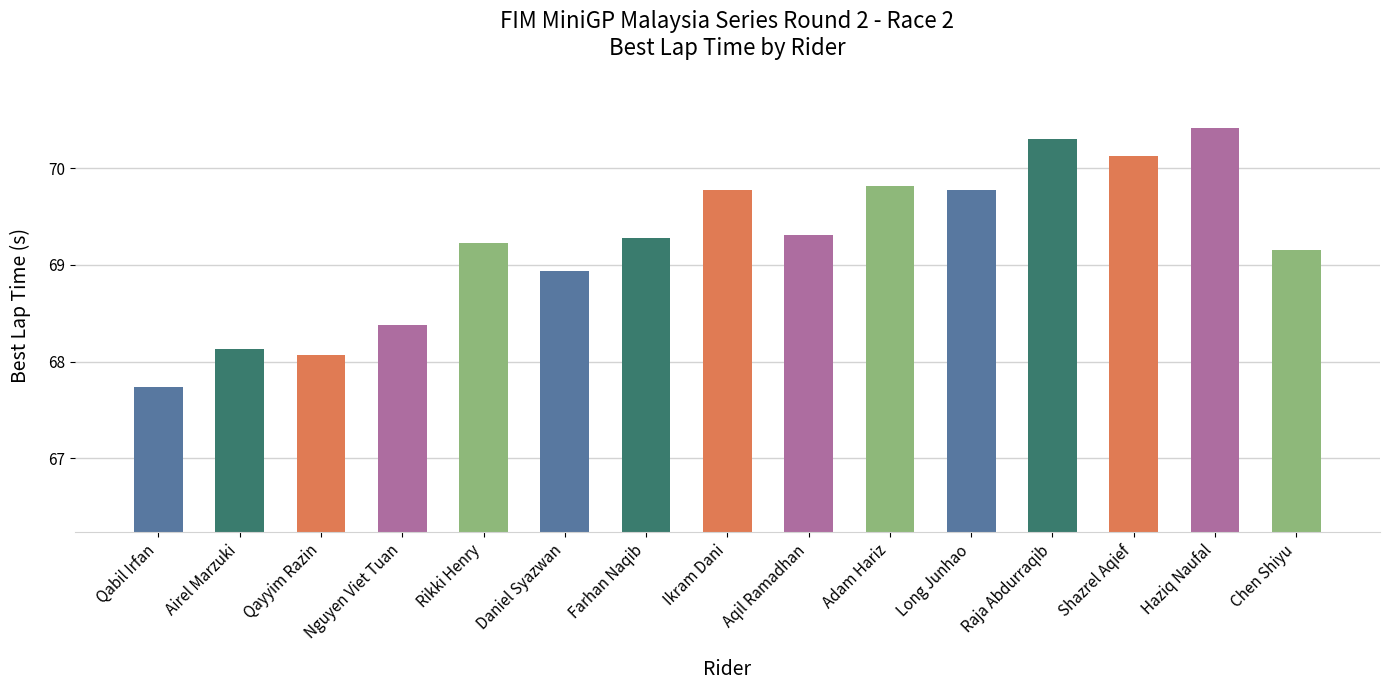

What is the difference between the second highest and minimum values?

2.6